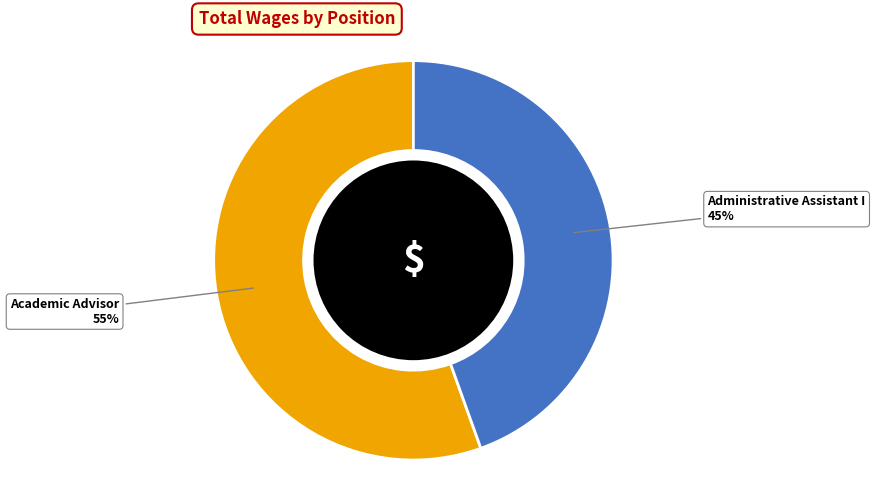

True or false: Administrative Assistant I accounts for 39% of the total.

False